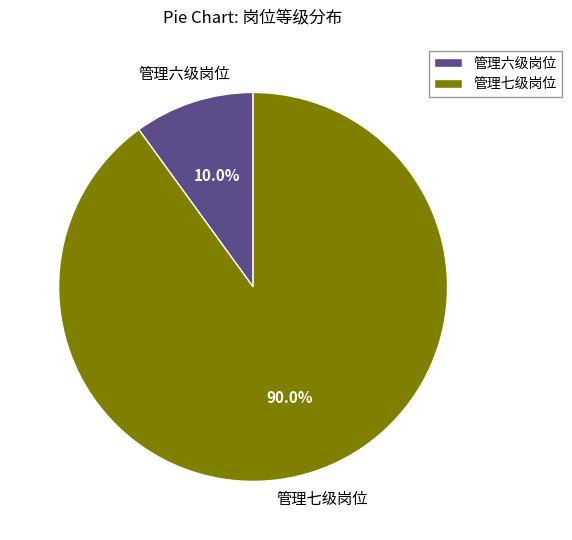

How many segments does this pie chart have?

2